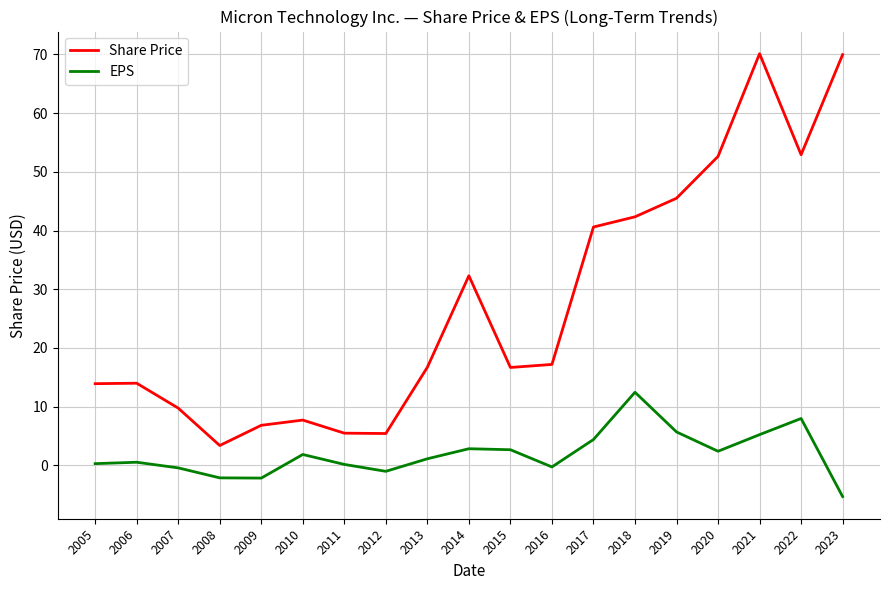

What is the maximum value for Share Price?

70.1